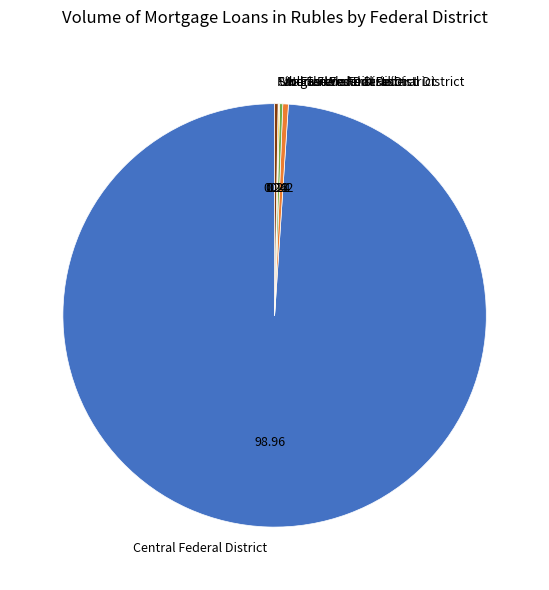

What is the largest slice in the pie chart?

Central Federal District